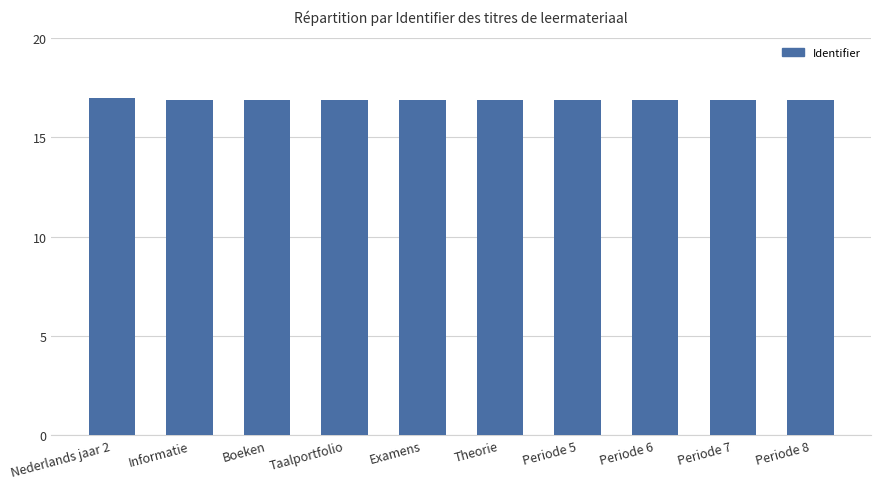

What is the difference between the maximum and minimum values?

0.1